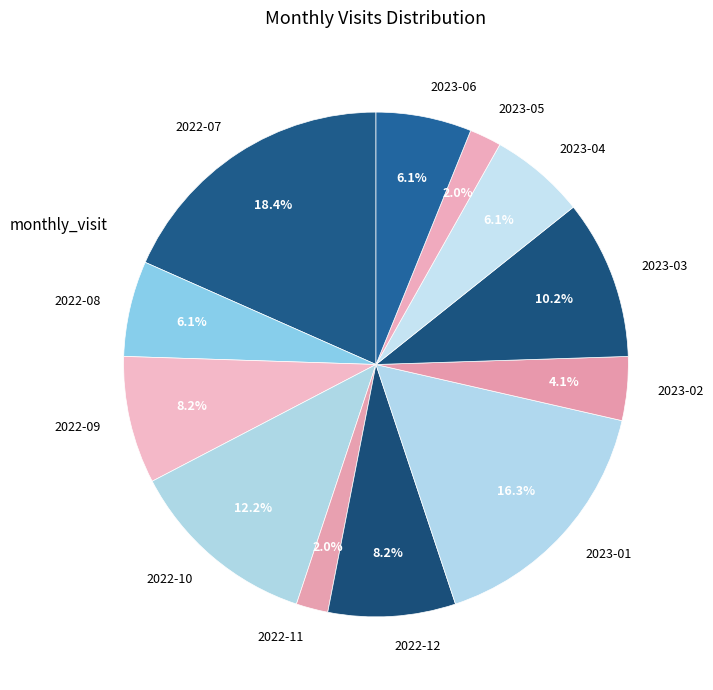

To the nearest percent, what is the difference between the largest and smallest slice percentages?

16%